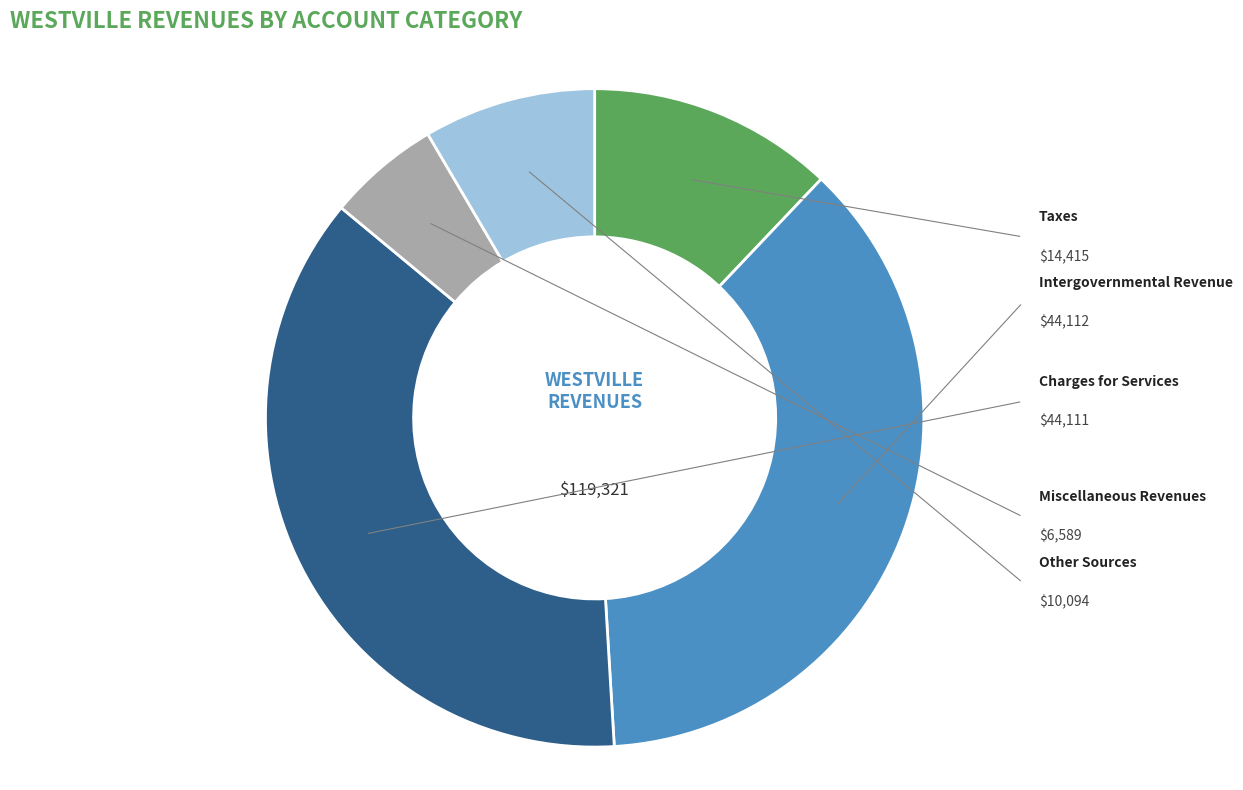

True or false: Taxes accounts for 12% of the total.

True